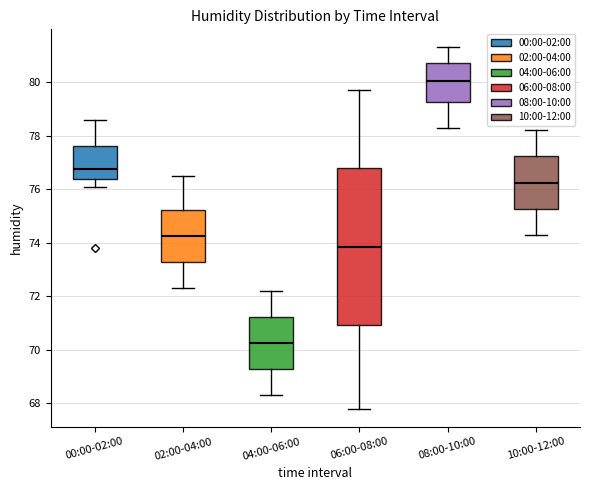

Which box's median line is the lowest?

04:00-06:00